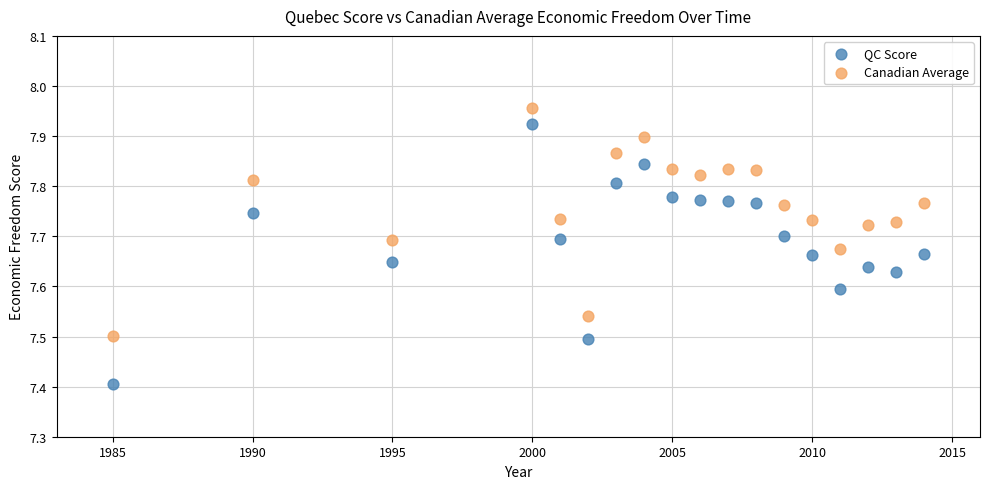

Which series contains the lowest Y value?

QC Score